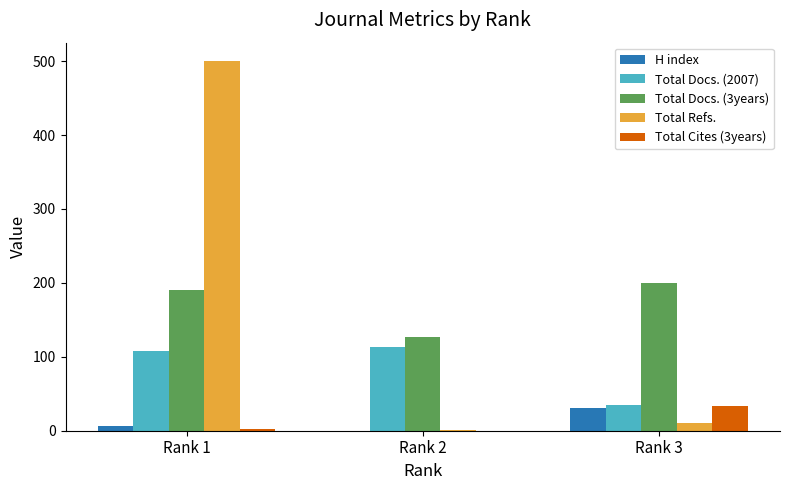

What is the maximum value for Total Docs. (3years)?

200